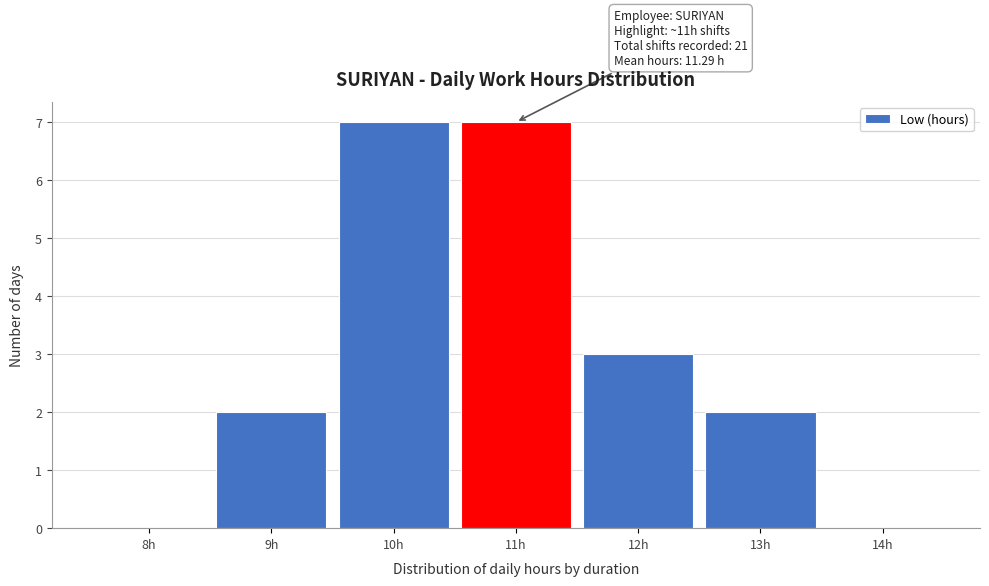

Reading right to left, extract all data points from this chart.

14h=0	13h=2	12h=3	11h=7	10h=7	9h=2	8h=0